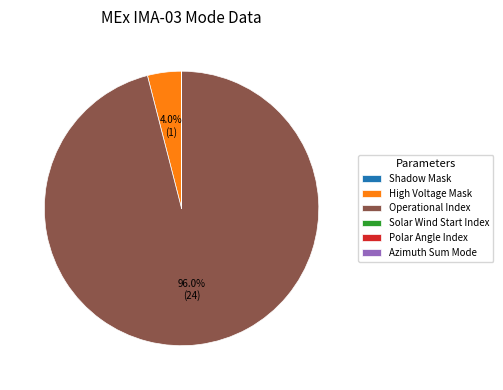

Is there a majority slice in this chart?

Yes